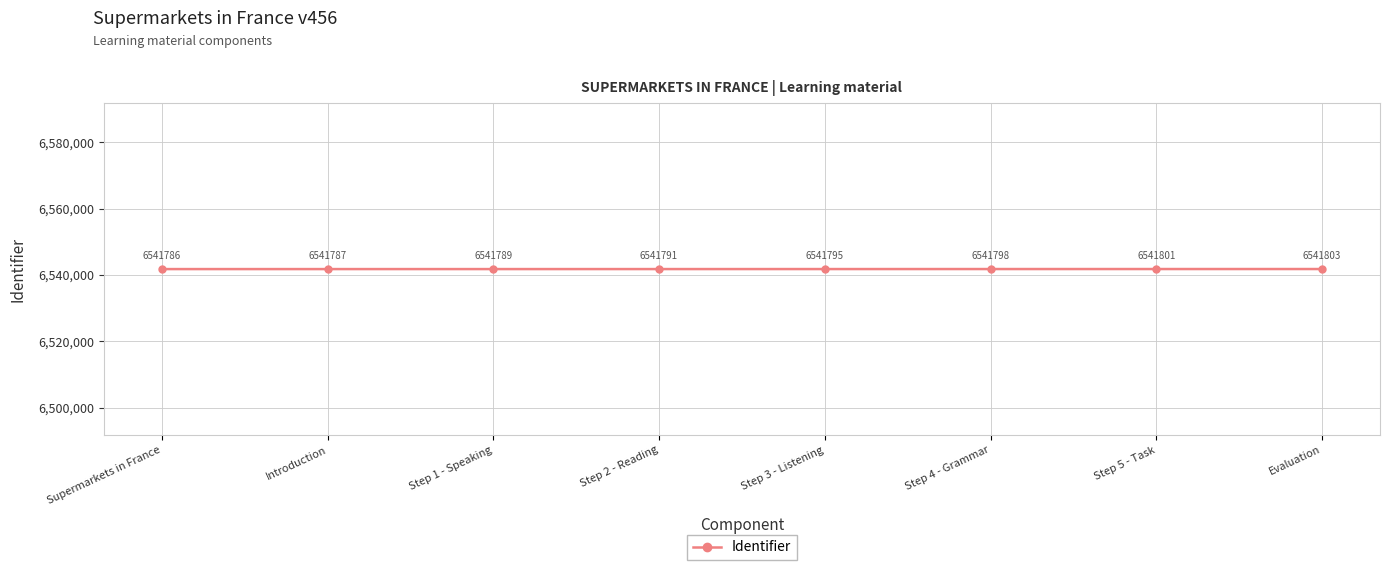

What is the label of the 8th point from the right?

Supermarkets in France